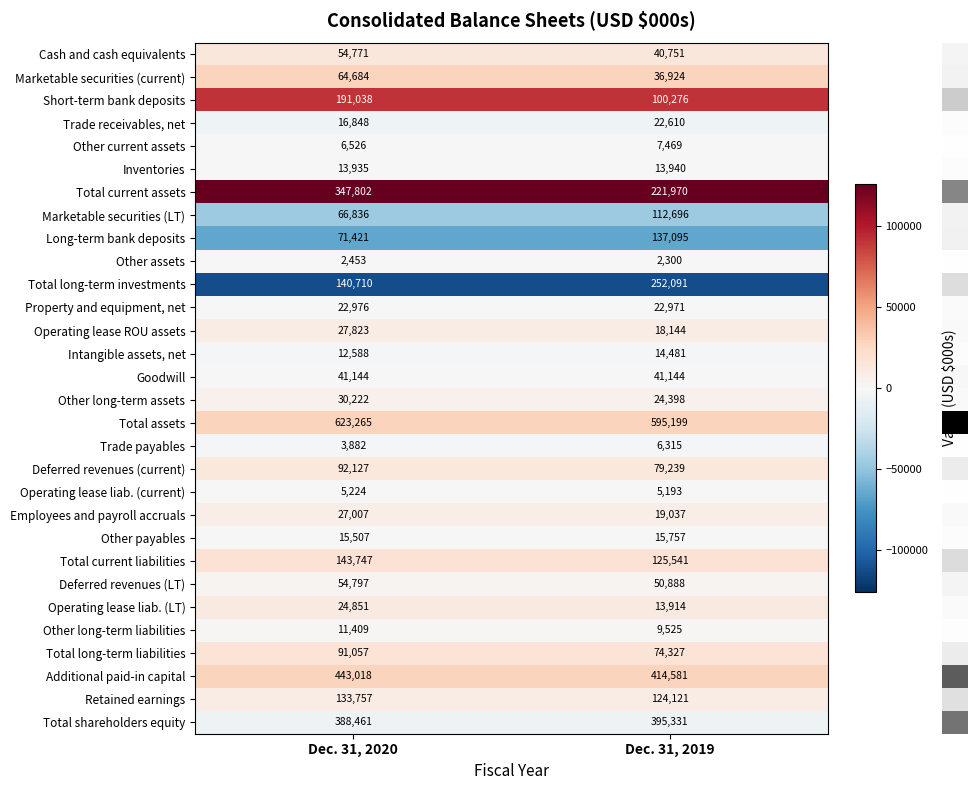

Read the Operating lease ROU assets value at Dec. 31, 2020, to the nearest 10.

27820